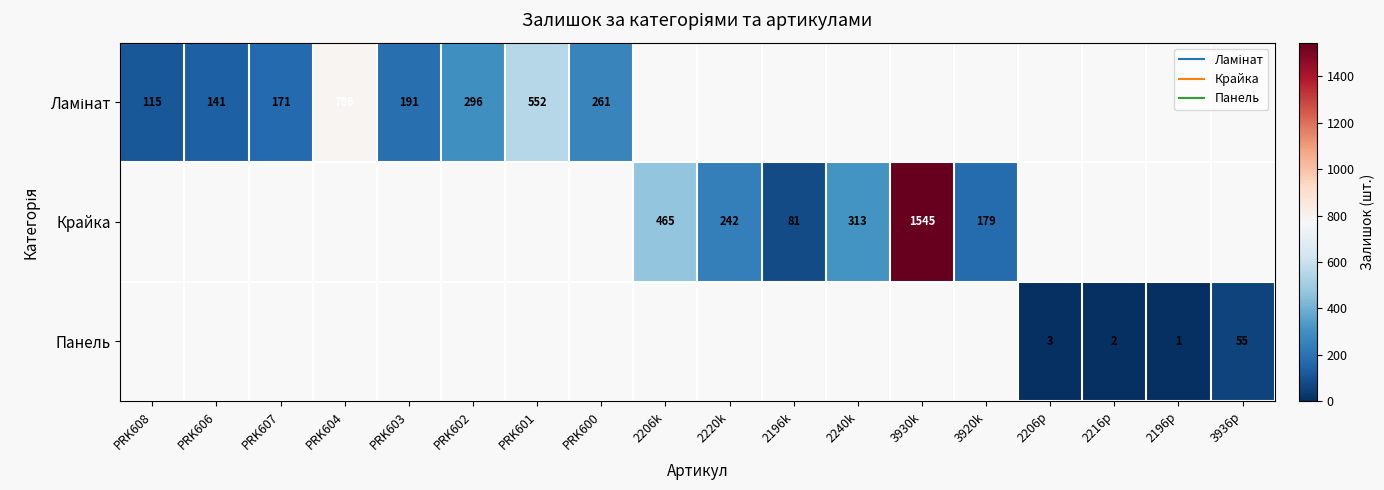

Which label corresponds to the smallest value in the chart?

2196p